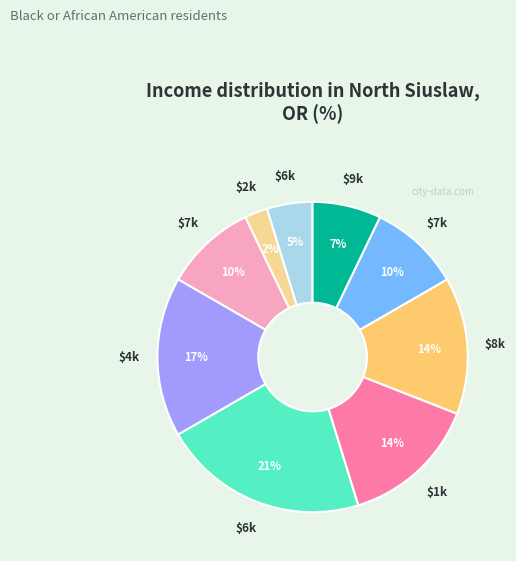

Does any single category account for the majority?

No